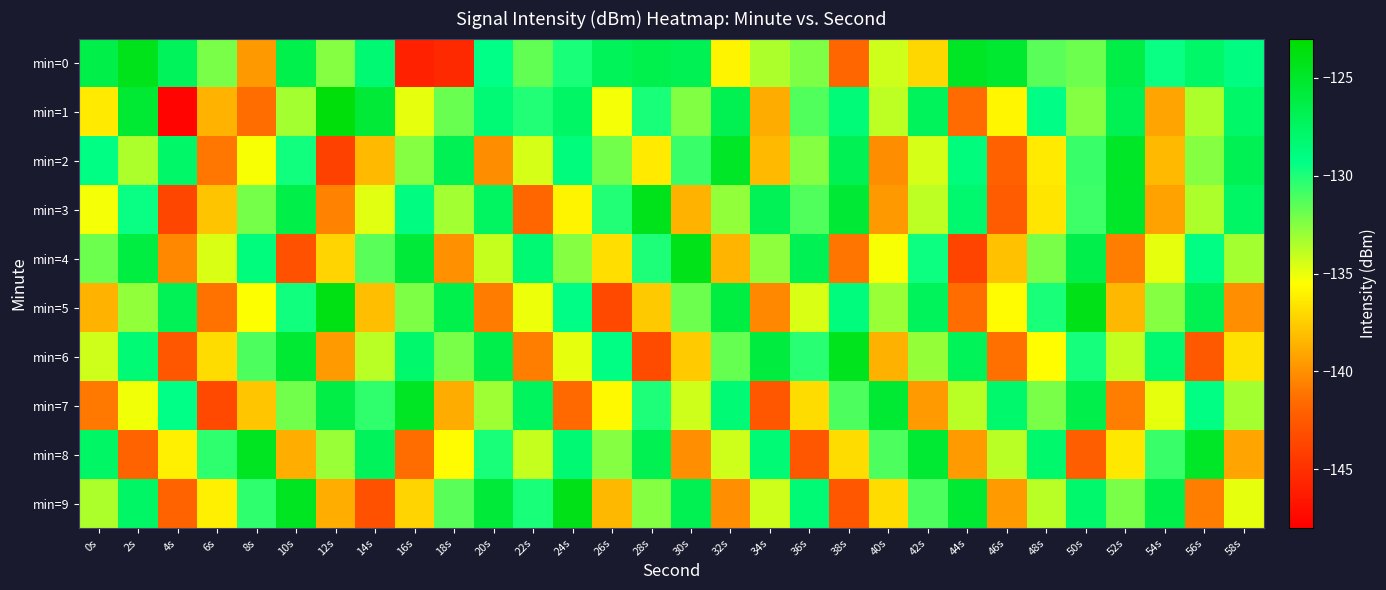

Reading right to left, list all the values displayed in this chart.

min=0: 58s=-129.0	56s=-127.9	54s=-129.5	52s=-126.3	50s=-131.9	48s=-131.5	46s=-125.3	44s=-124.7	42s=-137.1	40s=-134.3	38s=-141.7	36s=-132.3	34s=-133.5	32s=-136.0	30s=-126.8	28s=-126.7	26s=-127.1	24s=-129.9	22s=-131.6	20s=-129.3	18s=-145.4	16s=-145.9	14s=-128.3	12s=-132.5	10s=-126.5	8s=-139.7	6s=-132.2	4s=-127.3	2s=-124.3	0s=-126.4
min=1: 58s=-127.8	56s=-133.5	54s=-139.1	52s=-126.8	50s=-132.5	48s=-129.2	46s=-135.9	44s=-141.5	42s=-127.2	40s=-133.9	38s=-128.6	36s=-131.2	34s=-138.9	32s=-126.8	30s=-132.5	28s=-129.9	26s=-135.2	24s=-127.7	22s=-130.1	20s=-128.5	18s=-131.9	16s=-134.8	14s=-125.6	12s=-123.5	10s=-133.3	8s=-141.4	6s=-138.6	4s=-147.7	2s=-125.4	0s=-136.3
min=2: 58s=-126.9	56s=-132.6	54s=-138.2	52s=-124.9	50s=-130.7	48s=-136.3	46s=-142.0	44s=-128.8	42s=-134.5	40s=-140.1	38s=-126.9	36s=-132.6	34s=-138.2	32s=-124.9	30s=-130.7	28s=-136.3	26s=-132.0	24s=-128.8	22s=-134.5	20s=-140.1	18s=-126.9	16s=-132.6	14s=-138.2	12s=-143.9	10s=-129.7	8s=-135.3	6s=-141.0	4s=-127.8	2s=-133.5	0s=-129.1
min=3: 58s=-127.7	56s=-133.5	54s=-139.2	52s=-125.0	50s=-130.8	48s=-136.6	46s=-142.3	44s=-128.1	42s=-133.9	40s=-139.7	38s=-125.5	36s=-131.2	34s=-127.0	32s=-132.8	30s=-138.6	28s=-124.3	26s=-130.1	24s=-135.9	22s=-141.7	20s=-127.5	18s=-133.2	16s=-129.0	14s=-134.8	12s=-140.6	10s=-126.3	8s=-132.1	6s=-137.9	4s=-143.7	2s=-129.5	0s=-135.2
min=4: 58s=-133.3	56s=-129.1	54s=-134.9	52s=-140.7	50s=-126.5	48s=-132.2	46s=-138.0	44s=-143.8	42s=-129.6	40s=-135.3	38s=-141.1	36s=-126.9	34s=-132.7	32s=-138.5	30s=-124.2	28s=-130.0	26s=-136.8	24s=-132.6	22s=-128.3	20s=-134.1	18s=-139.9	16s=-125.7	14s=-131.5	12s=-137.2	10s=-143.0	8s=-128.8	6s=-134.6	4s=-140.3	2s=-126.1	0s=-131.9
min=5: 58s=-140.0	56s=-126.8	54s=-132.6	52s=-138.3	50s=-124.1	48s=-129.9	46s=-135.7	44s=-141.5	42s=-127.2	40s=-133.0	38s=-128.8	36s=-134.6	34s=-140.3	32s=-126.1	30s=-131.9	28s=-137.7	26s=-143.5	24s=-129.2	22s=-135.0	20s=-140.8	18s=-126.6	16s=-132.3	14s=-138.1	12s=-123.9	10s=-129.7	8s=-135.5	6s=-141.2	4s=-127.0	2s=-132.8	0s=-138.6
min=6: 58s=-136.7	56s=-142.5	54s=-128.2	52s=-134.0	50s=-129.8	48s=-135.6	46s=-141.3	44s=-127.1	42s=-132.9	40s=-138.7	38s=-124.5	36s=-130.2	34s=-126.0	32s=-131.8	30s=-137.6	28s=-143.3	26s=-129.1	24s=-134.9	22s=-140.7	20s=-126.5	18s=-132.2	16s=-128.0	14s=-133.8	12s=-139.6	10s=-125.3	8s=-131.1	6s=-136.9	4s=-142.7	2s=-128.5	0s=-134.2
min=7: 58s=-133.3	56s=-129.1	54s=-134.9	52s=-140.7	50s=-126.5	48s=-132.2	46s=-128.0	44s=-133.8	42s=-139.6	40s=-125.3	38s=-131.1	36s=-136.9	34s=-142.7	32s=-128.5	30s=-134.2	28s=-130.0	26s=-135.8	24s=-141.6	22s=-127.3	20s=-133.1	18s=-138.9	16s=-124.7	14s=-130.5	12s=-126.2	10s=-132.0	8s=-137.8	6s=-143.6	4s=-129.3	2s=-135.1	0s=-140.9
min=8: 58s=-139.1	56s=-124.9	54s=-130.7	52s=-136.5	50s=-142.2	48s=-128.0	46s=-133.8	44s=-139.6	42s=-125.3	40s=-131.1	38s=-136.9	36s=-142.7	34s=-128.5	32s=-134.2	30s=-140.0	28s=-126.8	26s=-132.6	24s=-128.3	22s=-134.1	20s=-129.9	18s=-135.7	16s=-141.5	14s=-127.2	12s=-133.0	10s=-138.8	8s=-124.6	6s=-130.3	4s=-136.1	2s=-141.9	0s=-127.7
min=9: 58s=-134.9	56s=-140.7	54s=-126.5	52s=-132.2	50s=-128.0	48s=-133.8	46s=-139.6	44s=-125.3	42s=-131.1	40s=-136.9	38s=-142.7	36s=-128.5	34s=-134.2	32s=-140.0	30s=-126.8	28s=-132.6	26s=-138.3	24s=-124.1	22s=-129.9	20s=-125.7	18s=-131.5	16s=-137.2	14s=-143.0	12s=-138.8	10s=-124.6	8s=-130.3	6s=-136.1	4s=-141.9	2s=-127.7	0s=-133.5